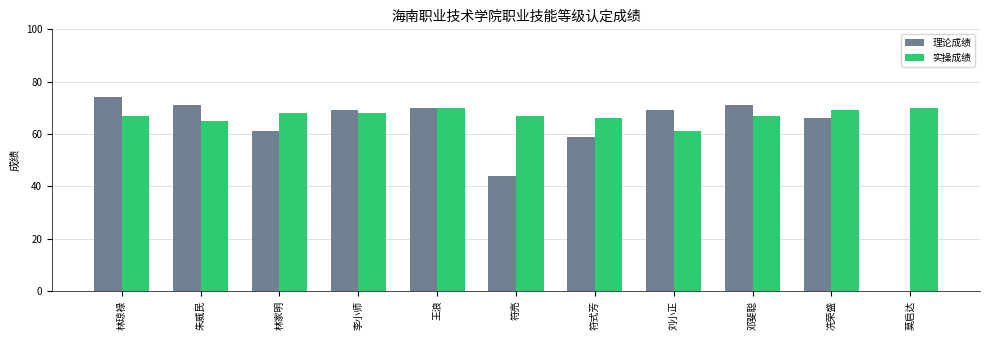

The 理论成绩 series shows 69 at 刘小正. True or false?

True